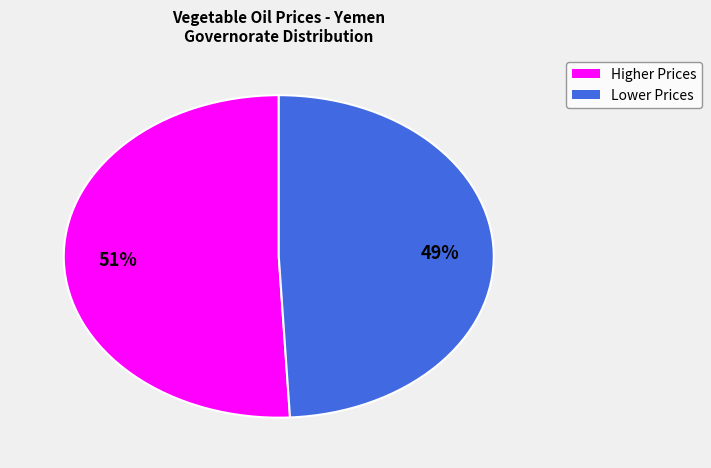

To the nearest percent, what is the difference between the largest and smallest slice percentages?

2%